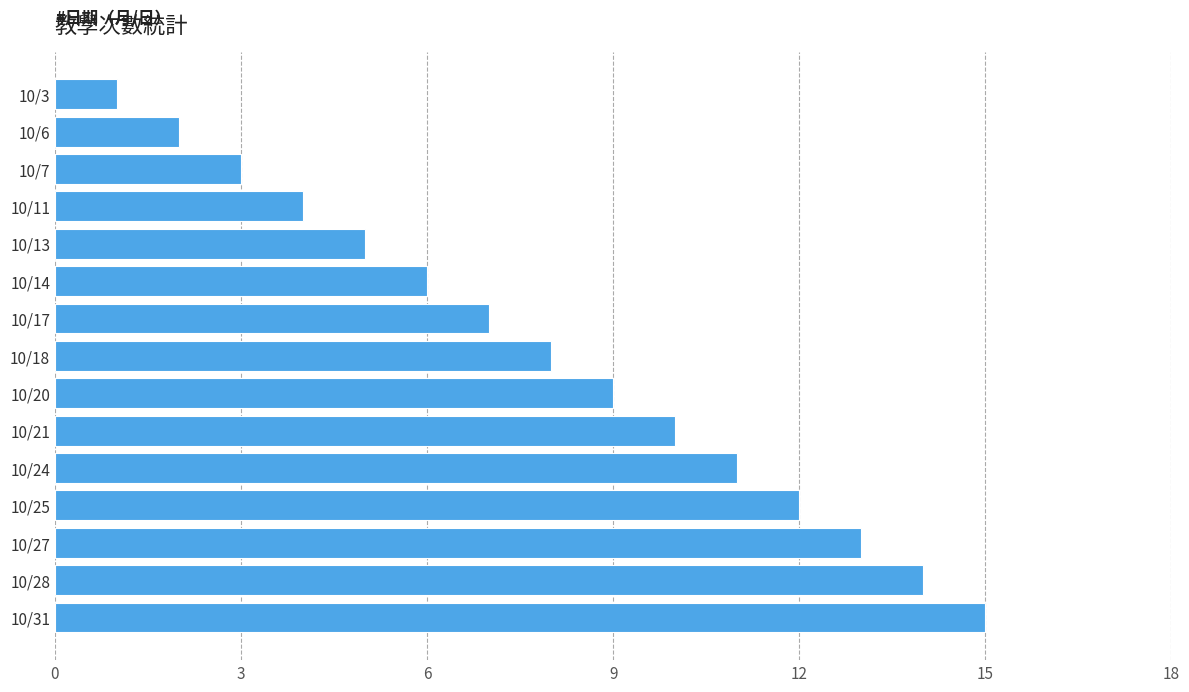

The value at 10/28 is 14. True or false?

True